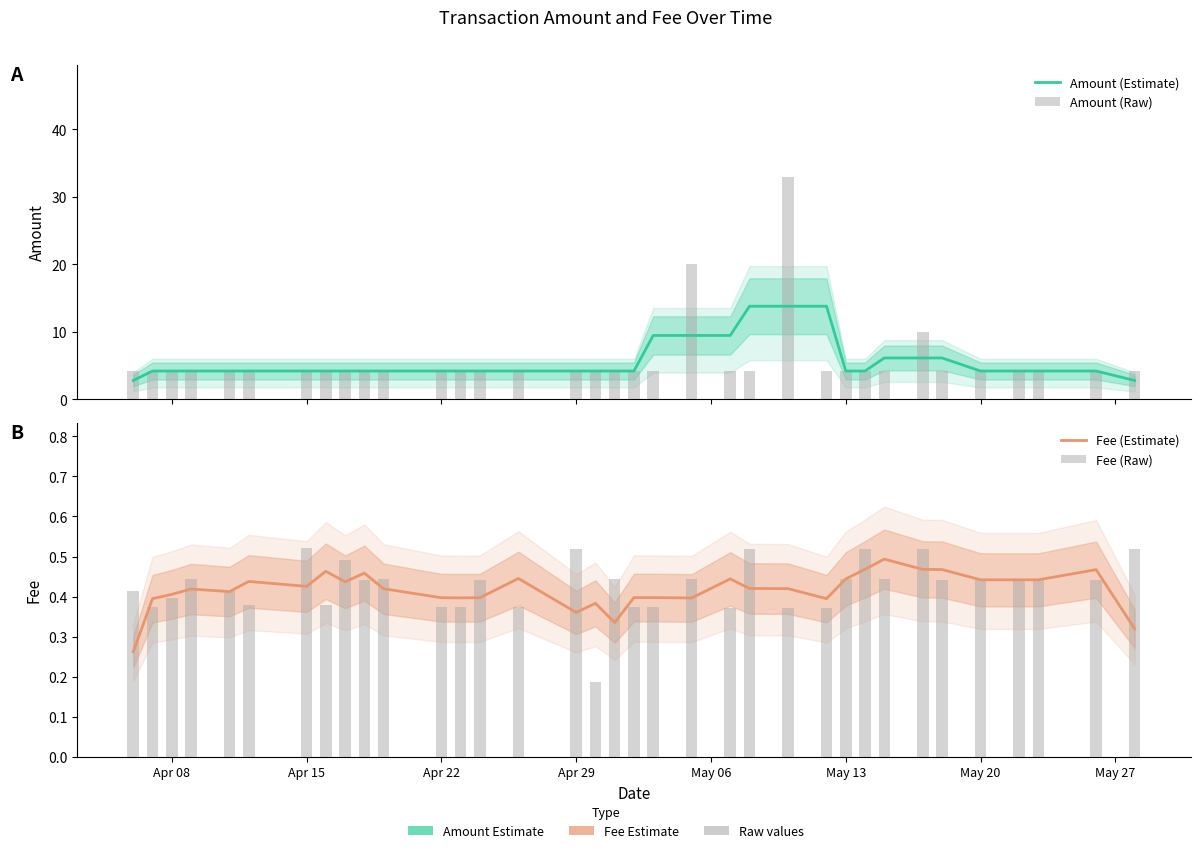

Is the value of Fee (Estimate) at 32 greater than the value of Amount (Estimate) at 29?

No